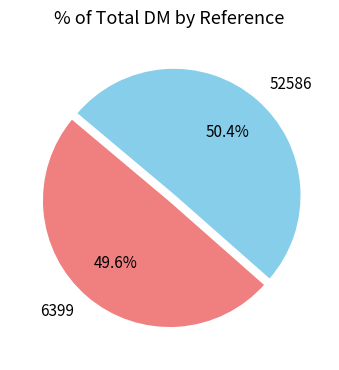

Does any single category account for the majority?

Yes